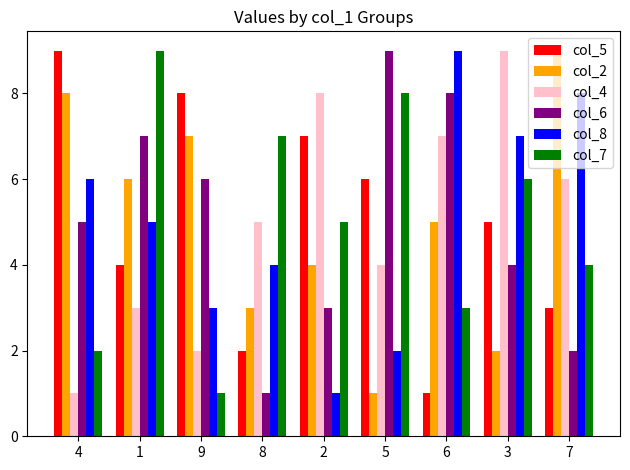

What is the value of the col_2 bar at the 1st from the left?

8